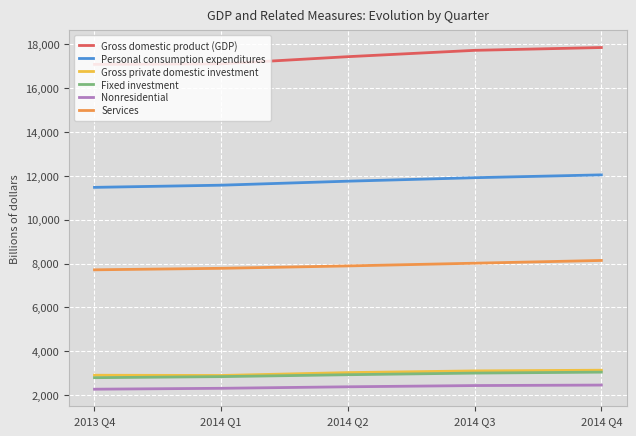

True or false: Fixed investment and Gross domestic product (GDP) intersect in this chart.

False